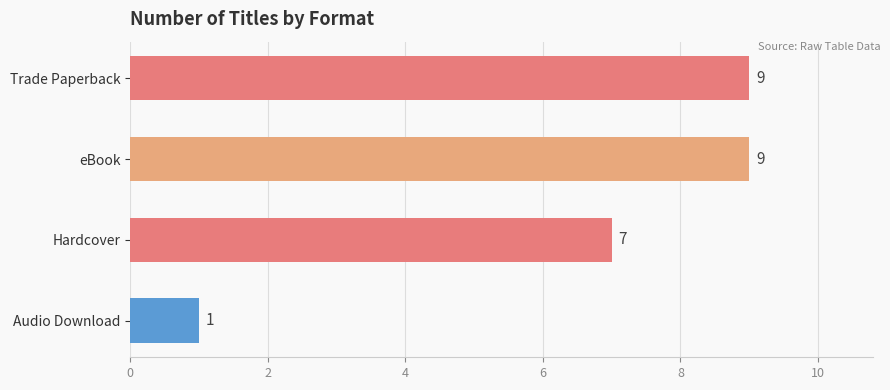

Are the bars grouped side by side (vs. stacked)?

No